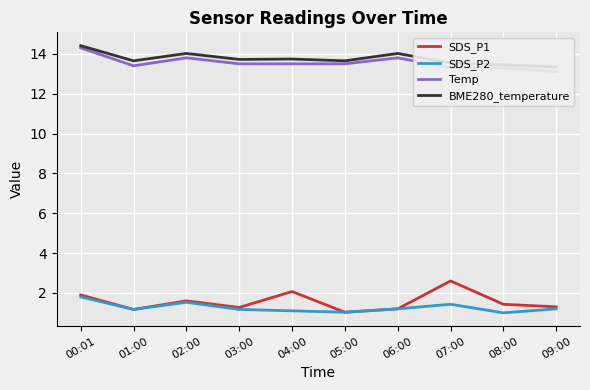

The BME280_temperature series shows 13.3 at 09:00. True or false?

True